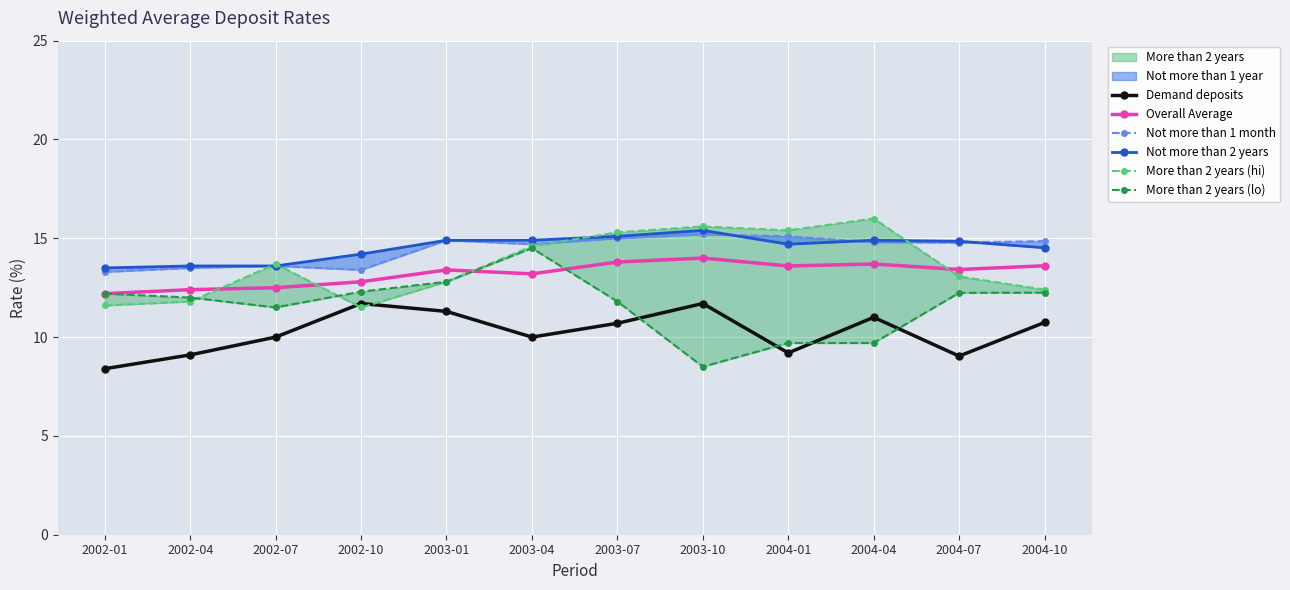

At which label does Not more than 2 years reach its peak?

2003-10